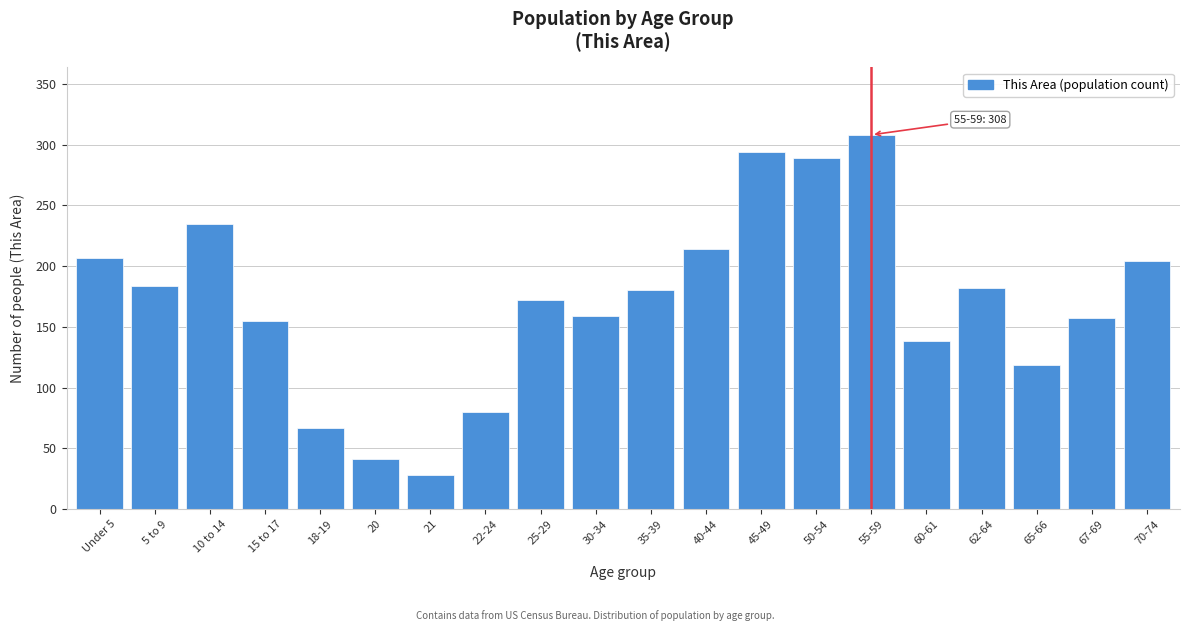

Reading right to left, list all the values displayed in this chart.

70-74=204	67-69=157	65-66=119	62-64=182	60-61=138	55-59=308	50-54=289	45-49=294	40-44=214	35-39=180	30-34=159	25-29=172	22-24=80	21=28	20=41	18-19=67	15 to 17=155	10 to 14=235	5 to 9=184	Under 5=207